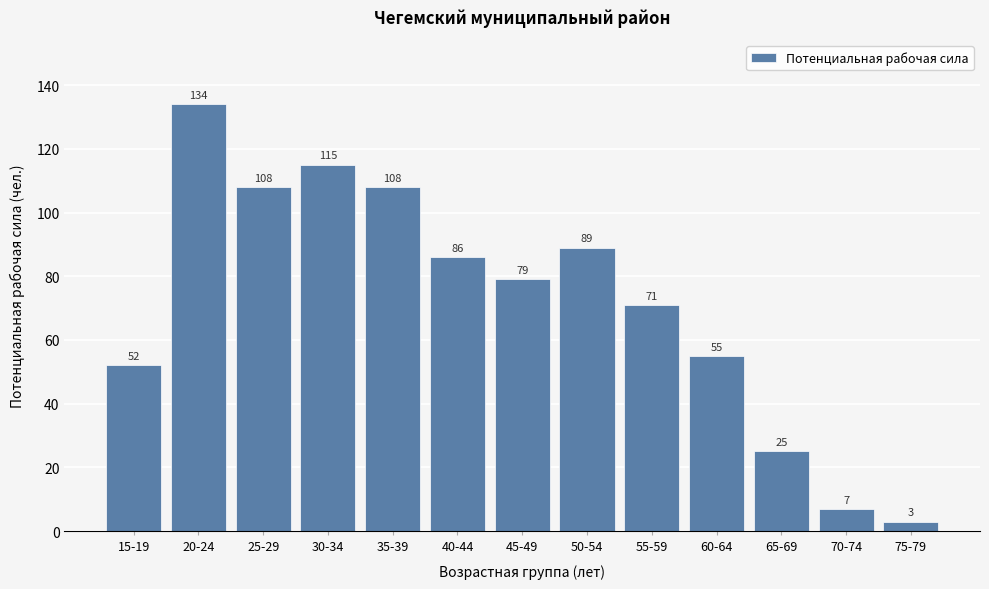

Reading left to right, what are all the values shown in this chart?

52	134	108	115	108	86	79	89	71	55	25	7	3